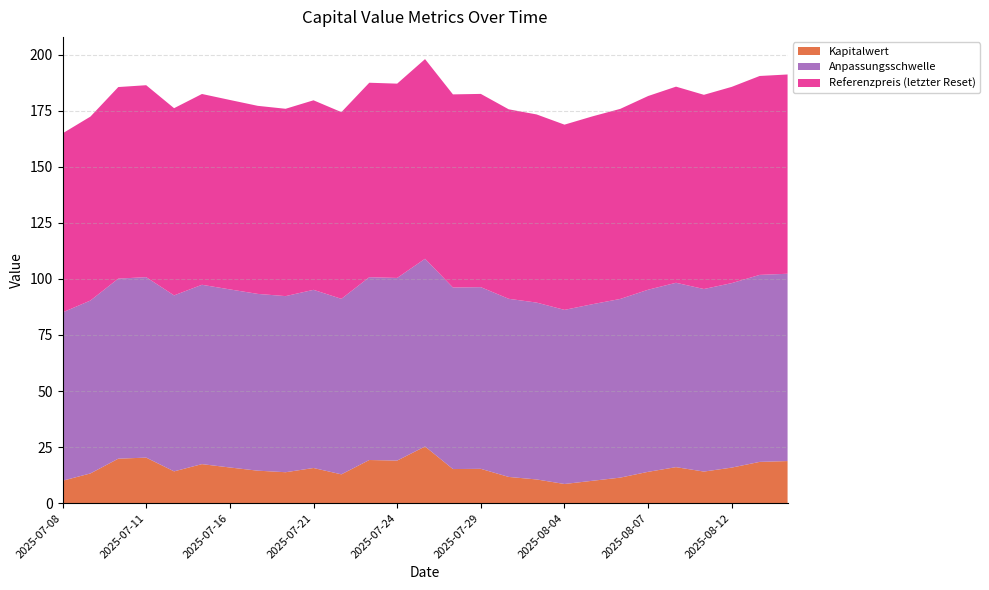

Reading left to right, transcribe all the data shown in this chart.

Kapitalwert: 2025-07-08=10.0	2025-07-09=13.3	2025-07-10=19.8	2025-07-11=20.3	2025-07-14=14.2	2025-07-15=17.4	2025-07-16=15.9	2025-07-17=14.5	2025-07-18=13.8	2025-07-21=15.7	2025-07-22=12.8	2025-07-23=19.2	2025-07-24=19.0	2025-07-25=25.3	2025-07-28=15.2	2025-07-29=15.3	2025-07-30=11.7	2025-07-31=10.6	2025-08-04=8.6	2025-08-05=10.0	2025-08-06=11.4	2025-08-07=14.0	2025-08-08=16.1	2025-08-11=14.1	2025-08-12=15.9	2025-08-13=18.4	2025-08-14=18.8
Anpassungsschwelle: 2025-07-08=75.0	2025-07-09=77.1	2025-07-10=80.3	2025-07-11=80.4	2025-07-14=78.5	2025-07-15=80.0	2025-07-16=79.4	2025-07-17=78.8	2025-07-18=78.5	2025-07-21=79.4	2025-07-22=78.2	2025-07-23=81.5	2025-07-24=81.4	2025-07-25=83.7	2025-07-28=80.9	2025-07-29=81.0	2025-07-30=79.4	2025-07-31=78.8	2025-08-04=77.6	2025-08-05=78.7	2025-08-06=79.7	2025-08-07=81.2	2025-08-08=82.2	2025-08-11=81.4	2025-08-12=82.2	2025-08-13=83.4	2025-08-14=83.5
Referenzpreis (letzter Reset): 2025-07-08=79.8	2025-07-09=82.0	2025-07-10=85.4	2025-07-11=85.6	2025-07-14=83.5	2025-07-15=85.1	2025-07-16=84.5	2025-07-17=83.8	2025-07-18=83.5	2025-07-21=84.5	2025-07-22=83.2	2025-07-23=86.7	2025-07-24=86.6	2025-07-25=89.0	2025-07-28=86.1	2025-07-29=86.2	2025-07-30=84.5	2025-07-31=83.9	2025-08-04=82.6	2025-08-05=83.7	2025-08-06=84.7	2025-08-07=86.4	2025-08-08=87.4	2025-08-11=86.6	2025-08-12=87.5	2025-08-13=88.7	2025-08-14=88.8